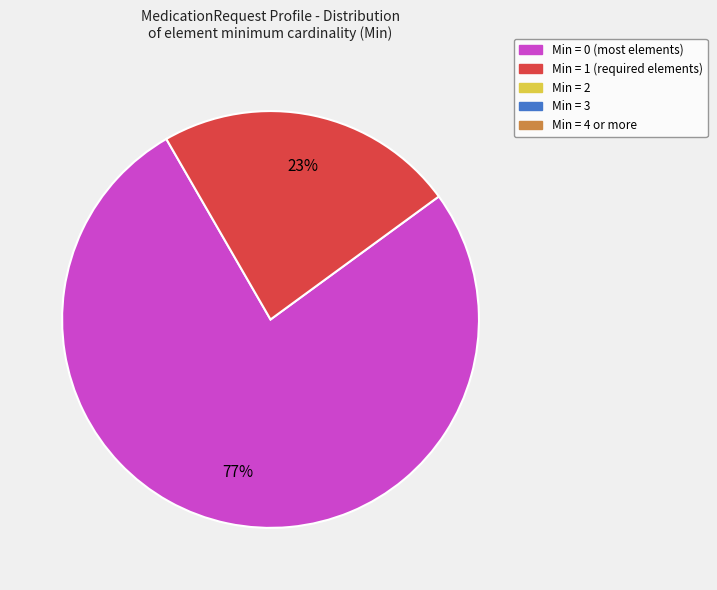

To the nearest percent, what is the average slice percentage?

50%